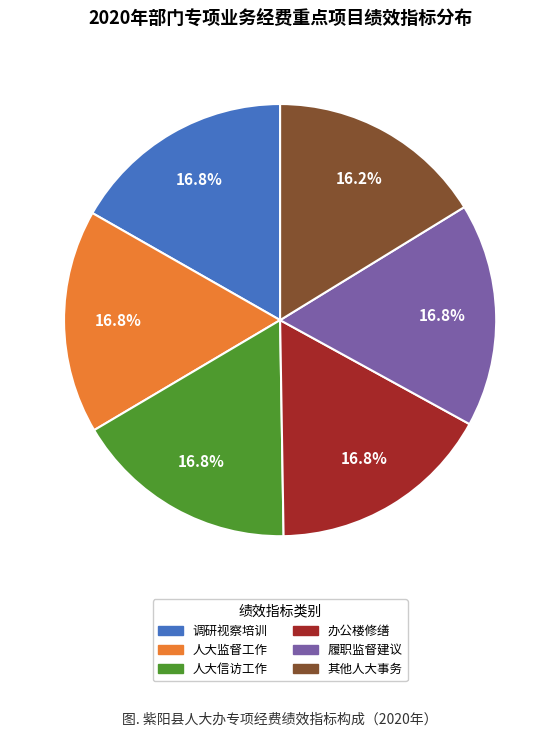

Is there a majority slice in this chart?

No